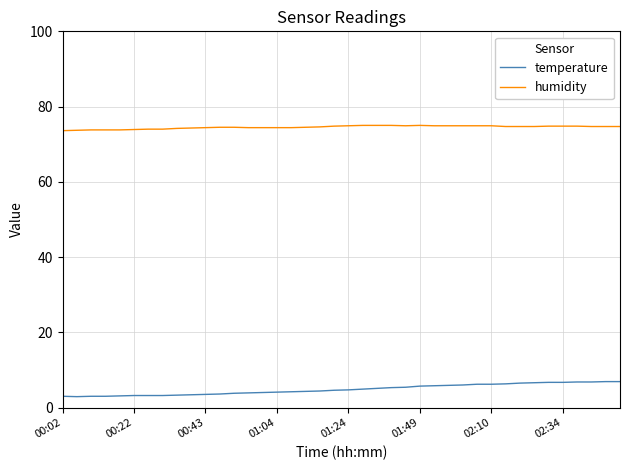

Rank the series by their average value, from lowest to highest.

temperature, humidity